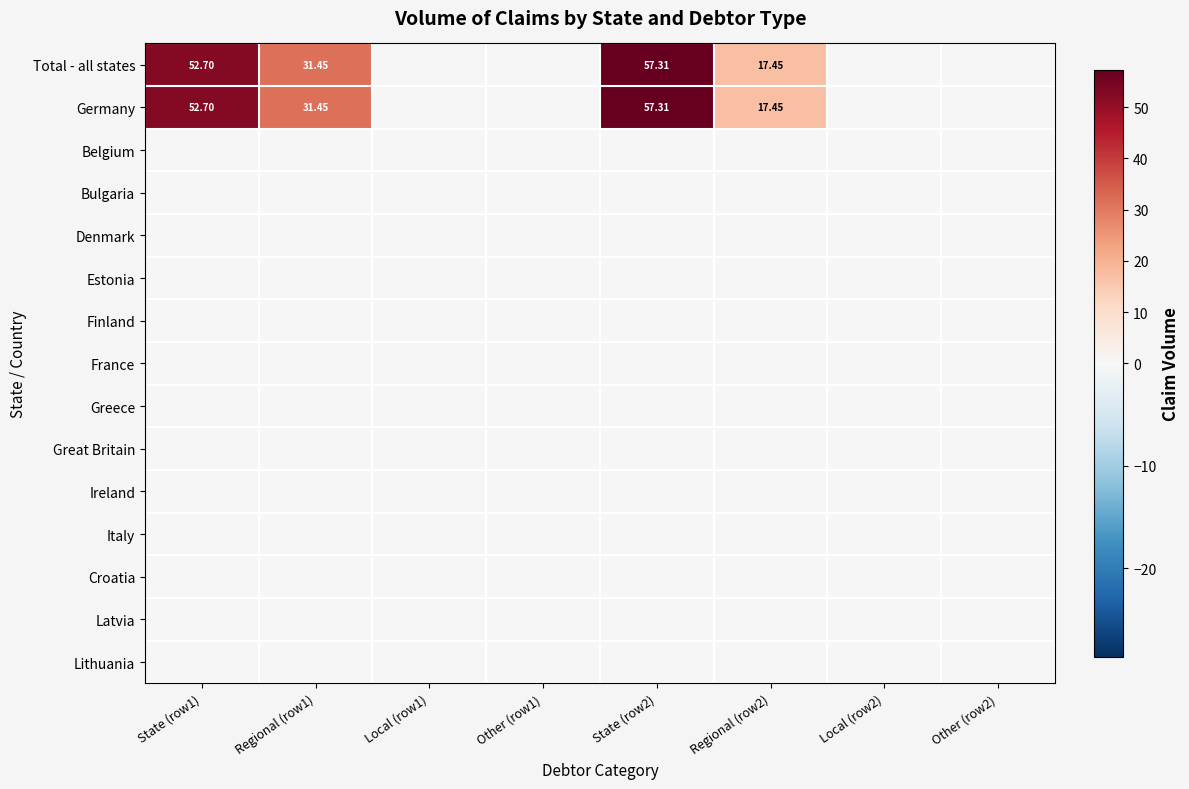

At how many categories does at least one series exceed 34?

2